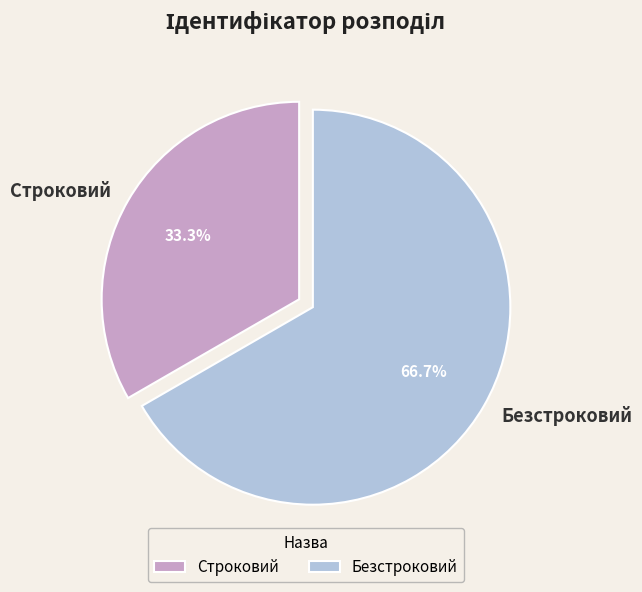

What percentage is the Безстроковий slice, to the nearest percent?

67%